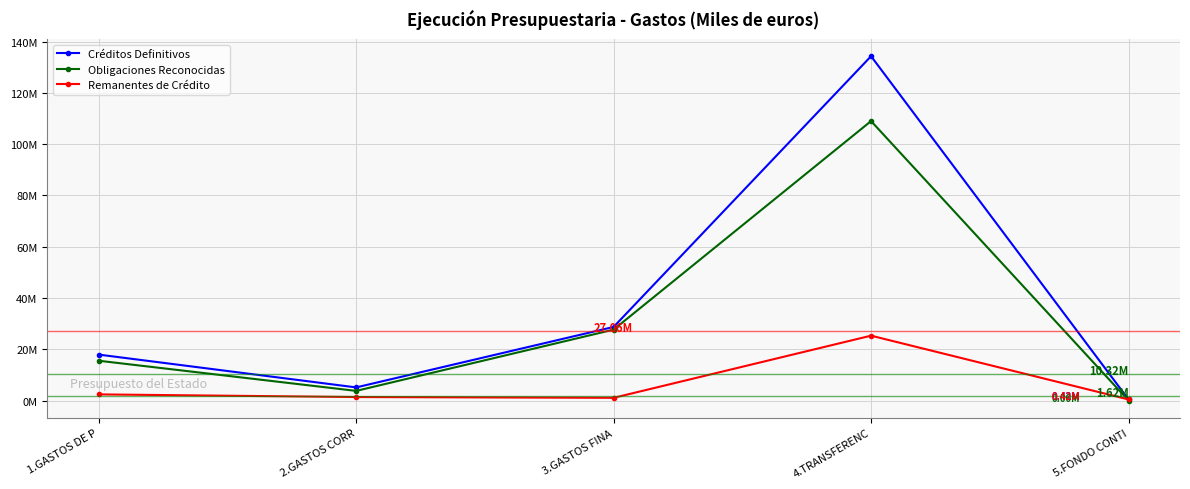

Is this an area chart (filled region under the line)?

No